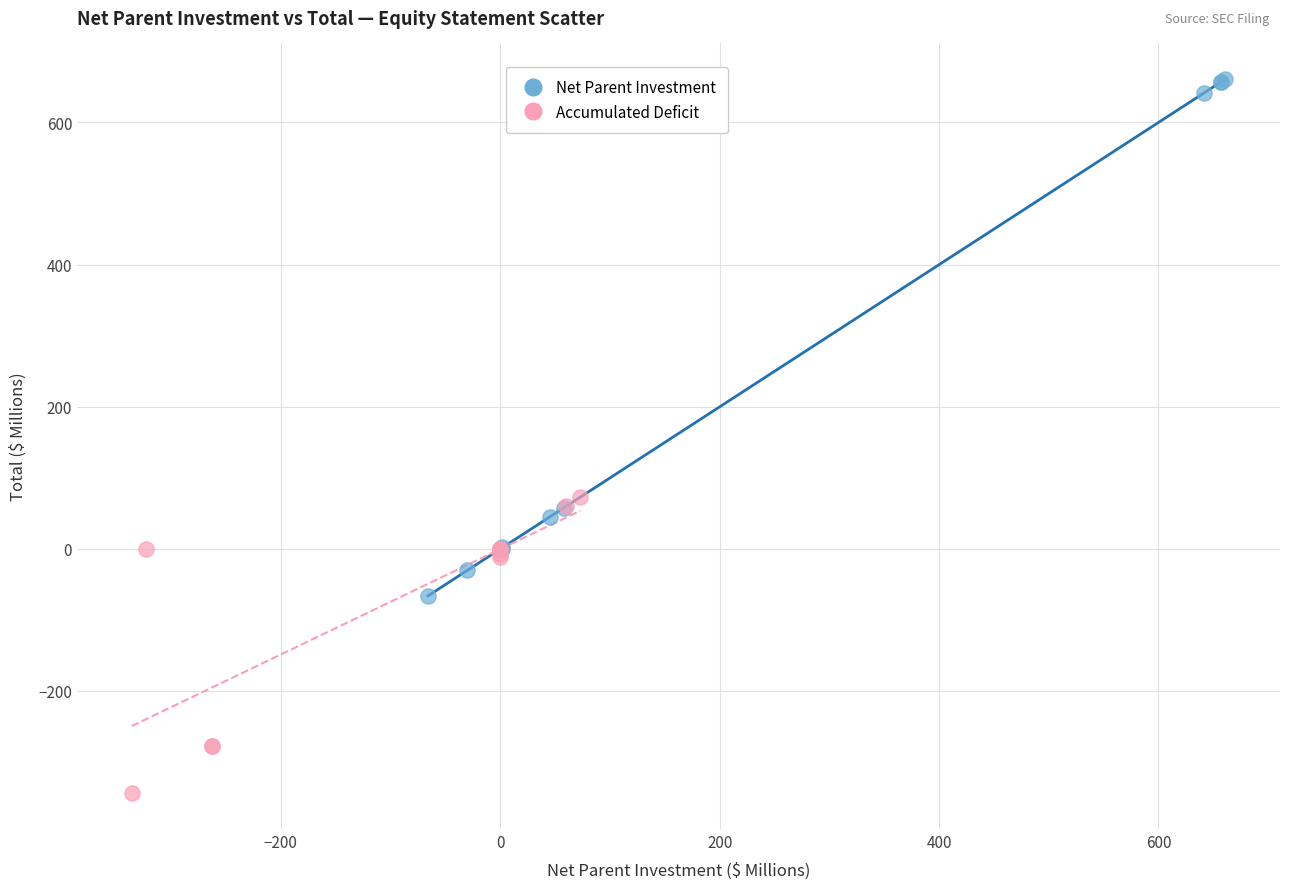

Which series has the largest Y range (max minus min)?

Net Parent Investment